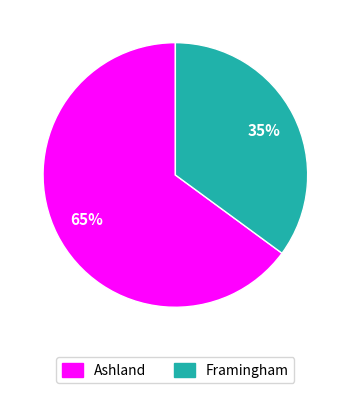

Rank the categories by value from lowest to highest.

Framingham, Ashland